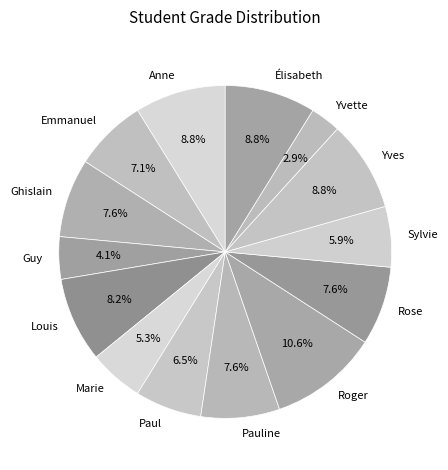

How many slices are in this pie chart?

14